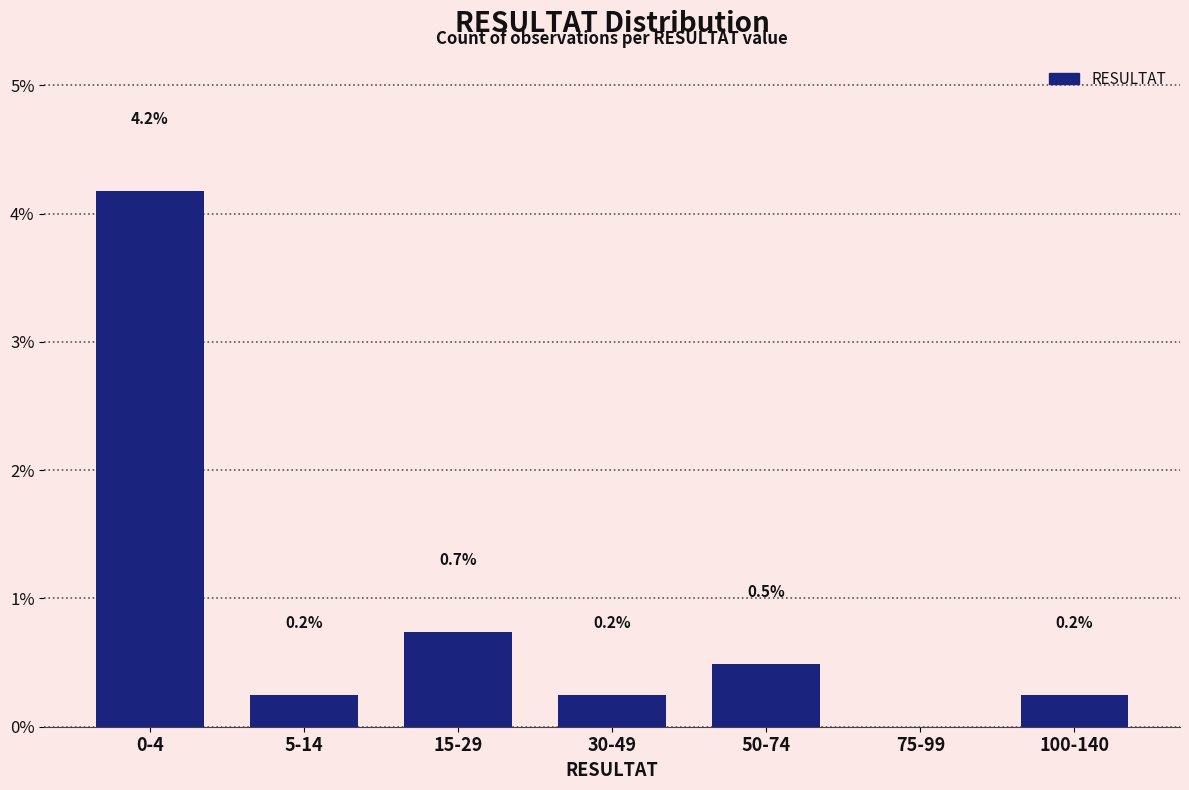

Reading right to left, list all the values displayed in this chart.

100-140=0.2	75-99=0.0	50-74=0.5	30-49=0.2	15-29=0.7	5-14=0.2	0-4=4.2